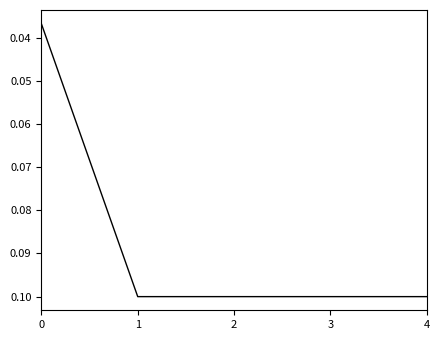

Count the values in the range 0 to 1.

5